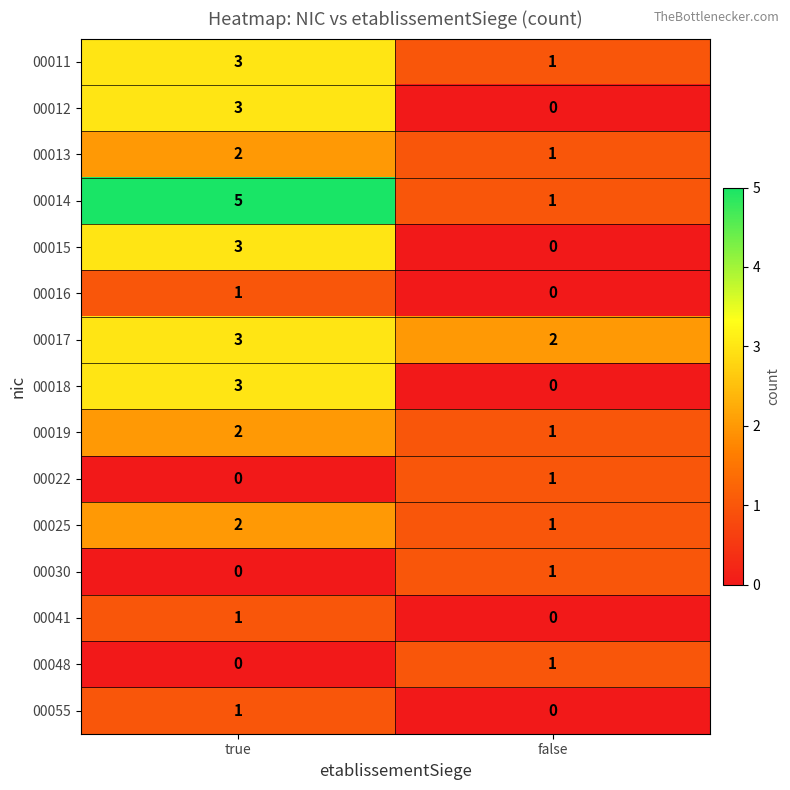

Is it true that 00015 equals 4 at true?

False